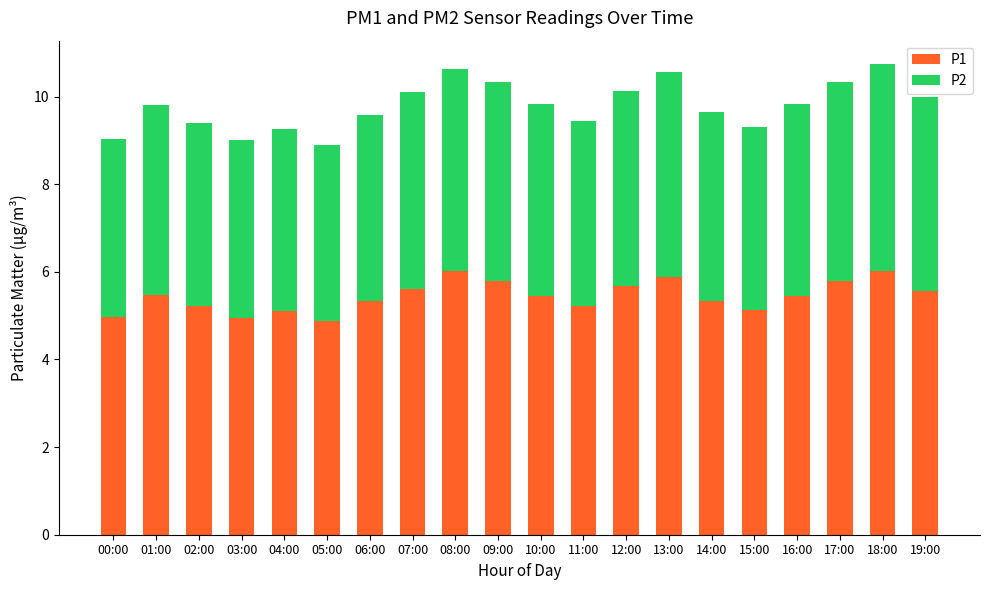

What is the value of the P1 bar at the 6th from the left?

4.9